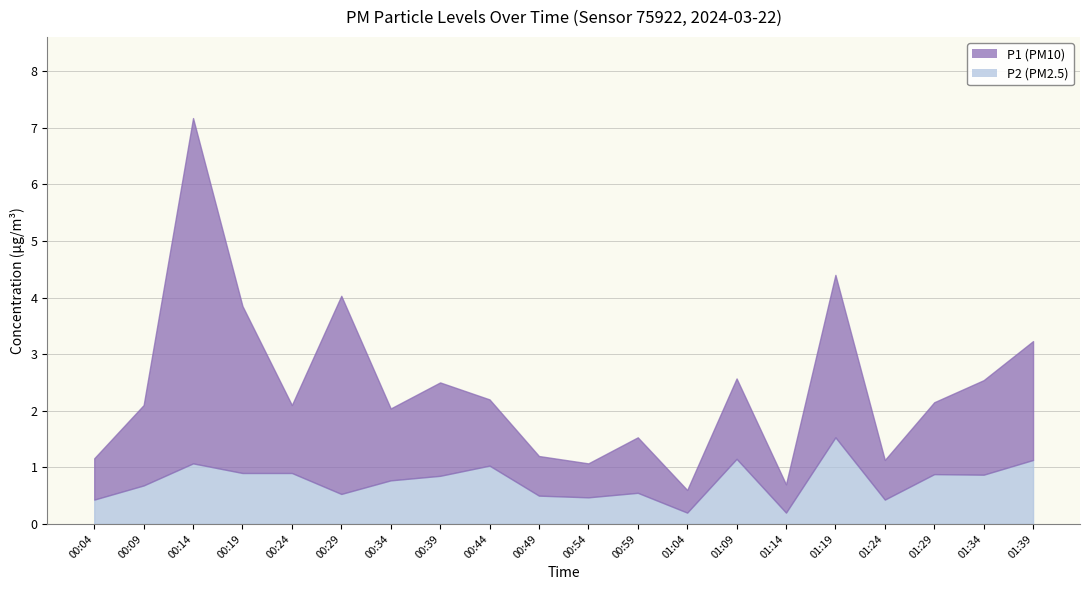

The P1 series shows 4.7 at 00:19. True or false?

False